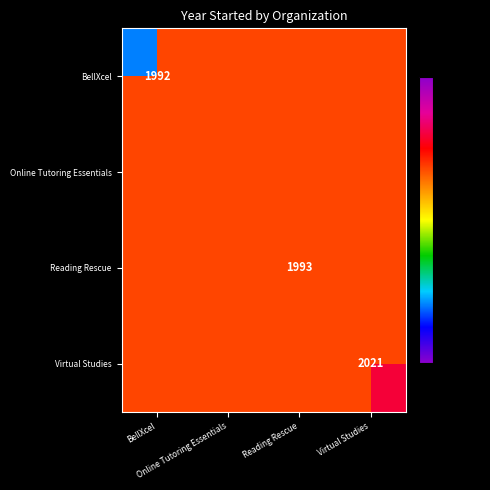

Rank the series by their maximum value, from lowest to highest.

BellXcel, Online Tutoring Essentials, Reading Rescue, Virtual Studies